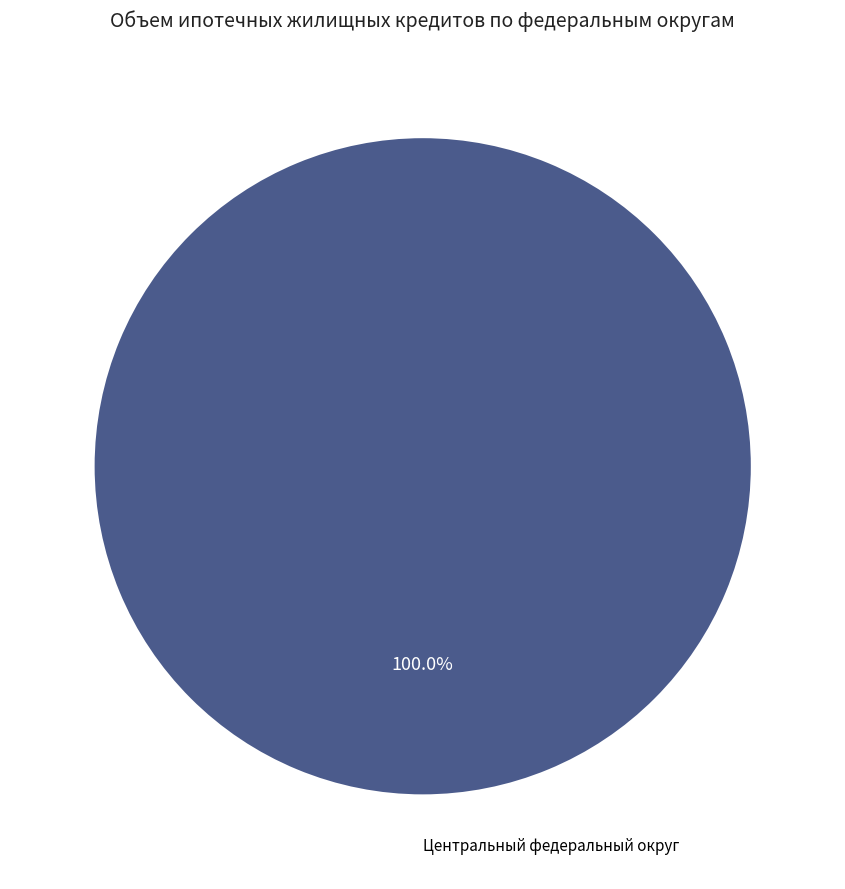

Does any single category account for the majority?

Yes